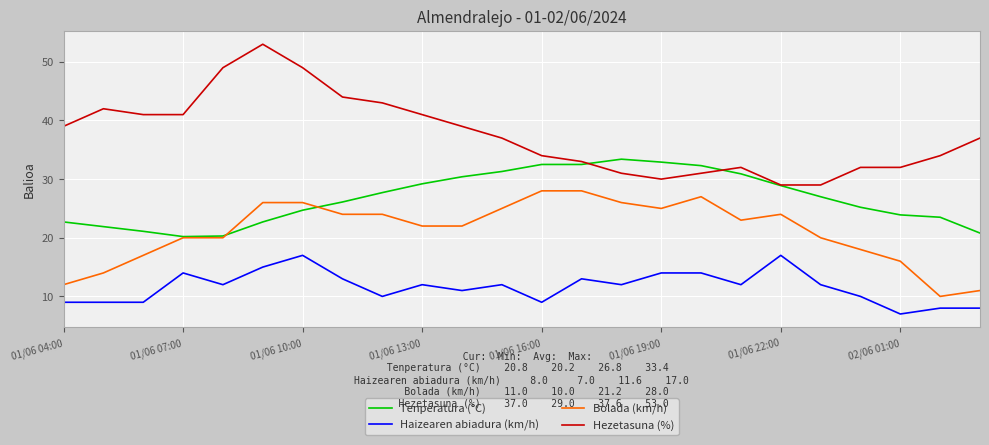

True or false: Haizearen abiadura (km/h) and Hezetasuna (%) intersect in this chart.

False